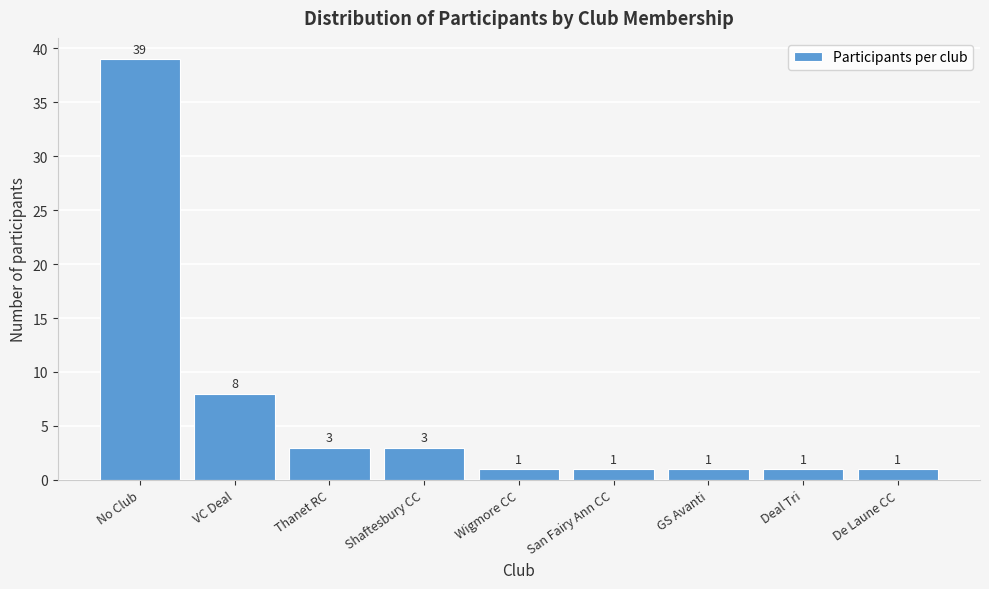

Reading left to right, what are all the values shown in this chart?

No Club=39	VC Deal=8	Thanet RC=3	Shaftesbury CC=3	Wigmore CC=1	San Fairy Ann CC=1	GS Avanti=1	Deal Tri=1	De Laune CC=1